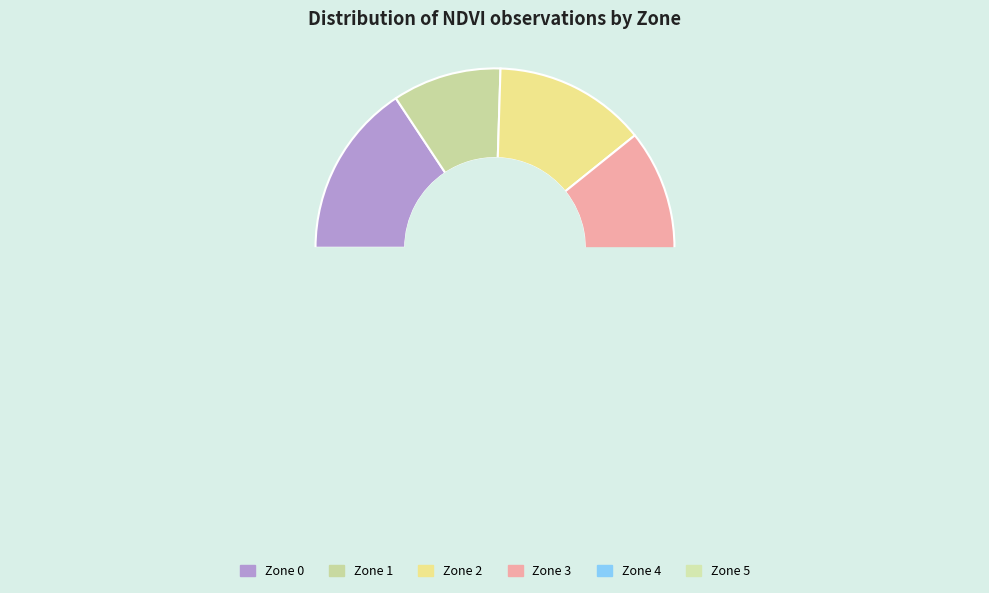

Does Zone 0 represent more than half of the total?

No